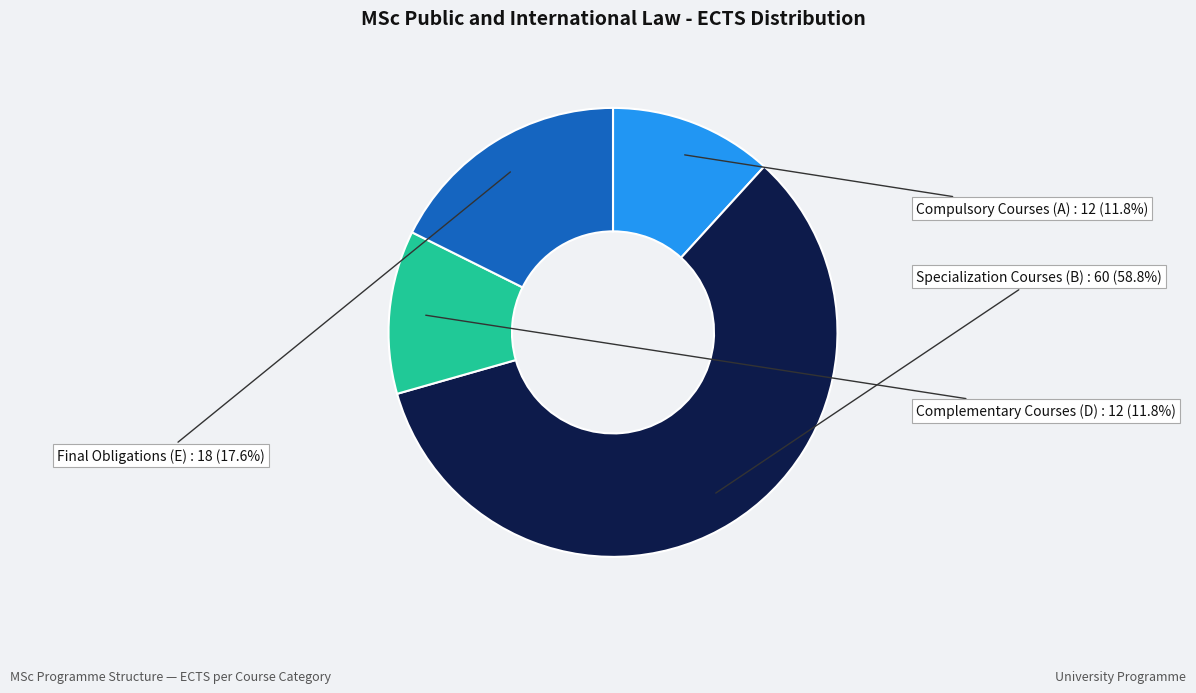

How many segments does this pie chart have?

4